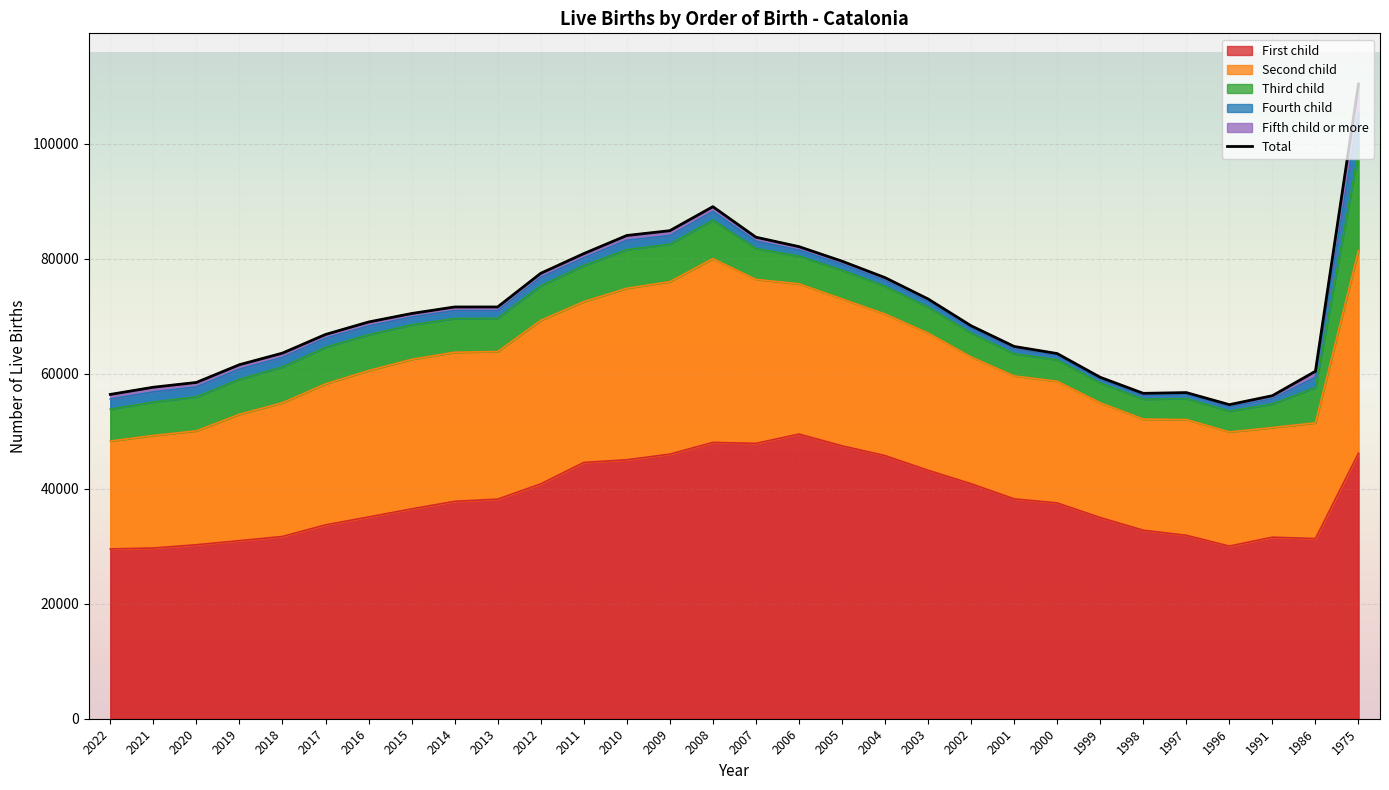

How many interior local valleys (lower than both neighbors) does the data have?

2